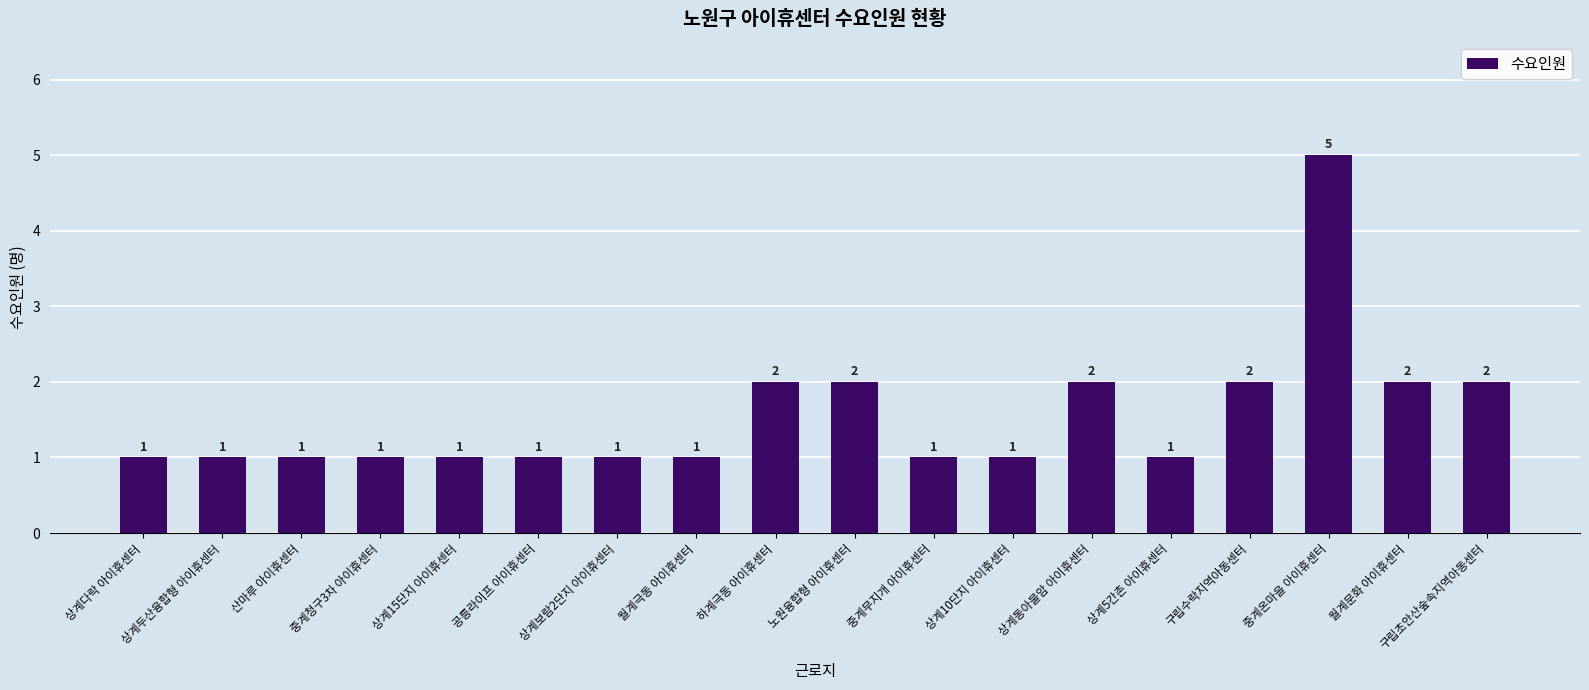

Between 하계극동 아이휴센터 and 중계청구3차 아이휴센터, which is larger?

하계극동 아이휴센터